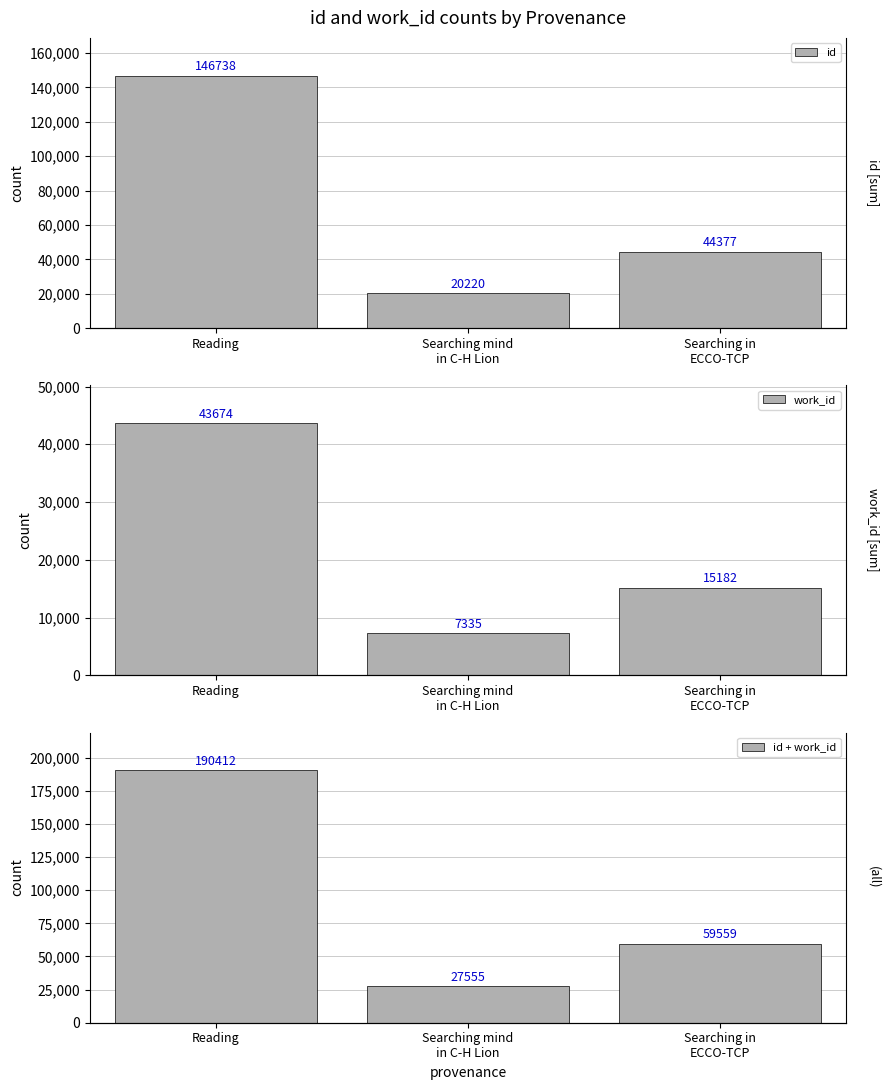

What is the value of the id + work_id bar at the 2nd from the left?

27555